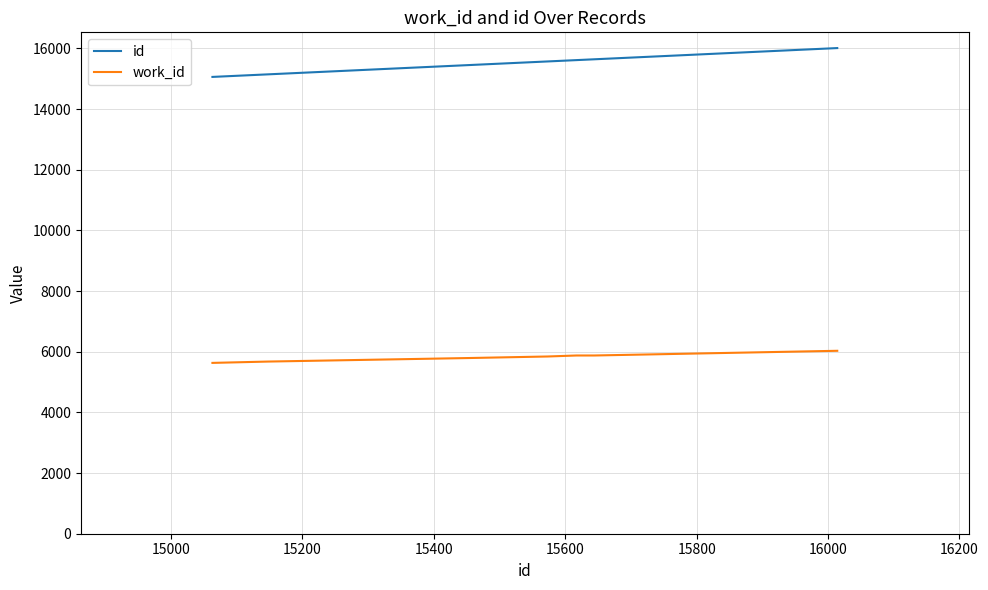

Rank the series by their average value, from lowest to highest.

work_id, id